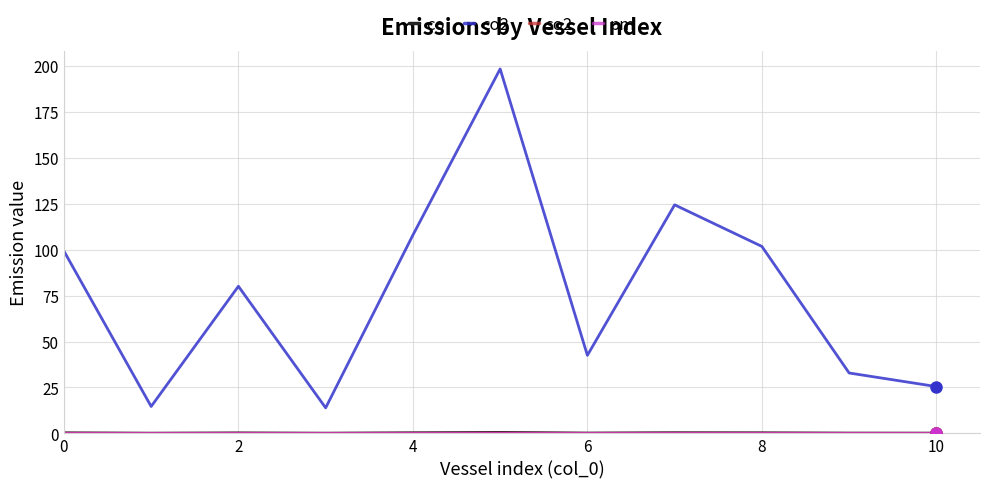

What is the greatest value displayed?

198.4